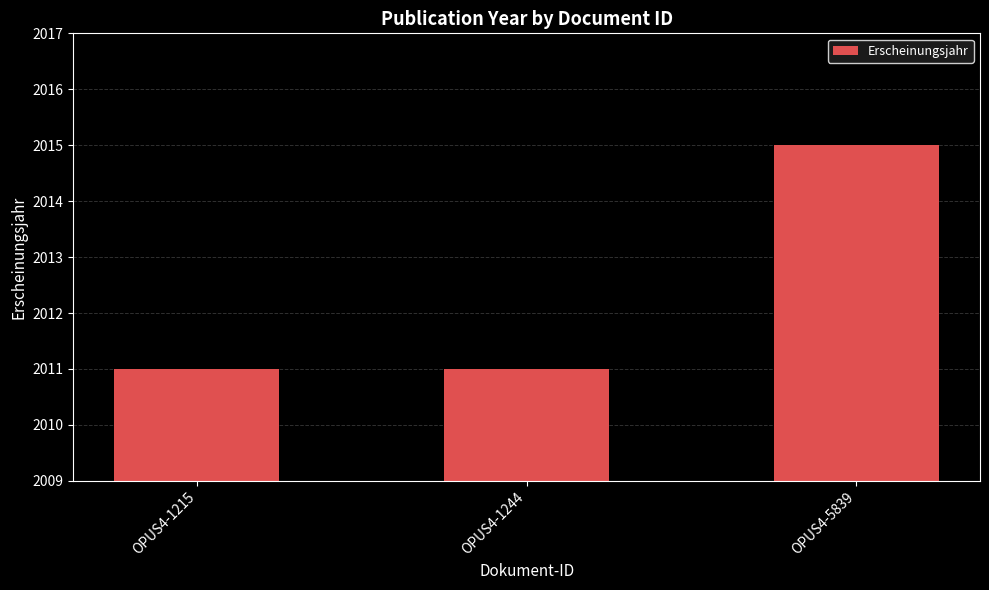

What is the minimum value shown in the chart?

2011